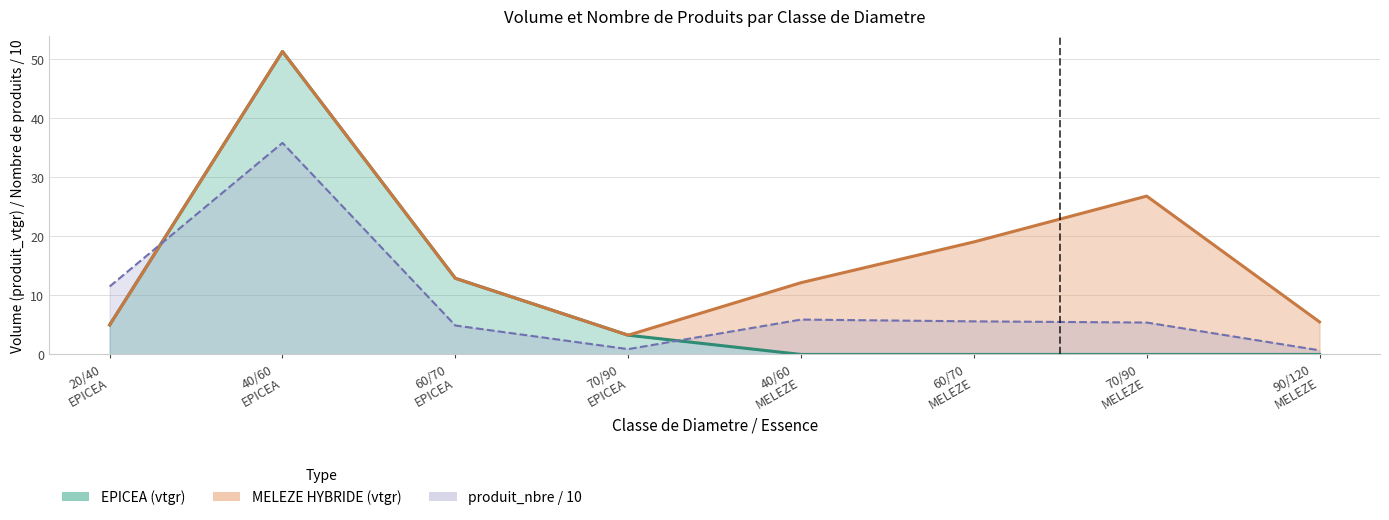

How many categories are shown in the chart?

8